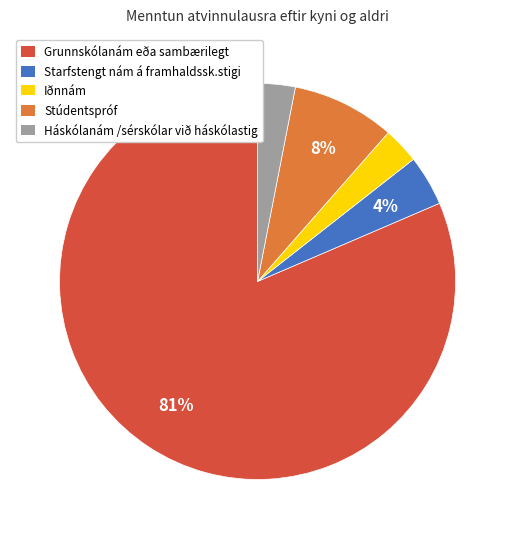

Does any single category account for the majority?

Yes